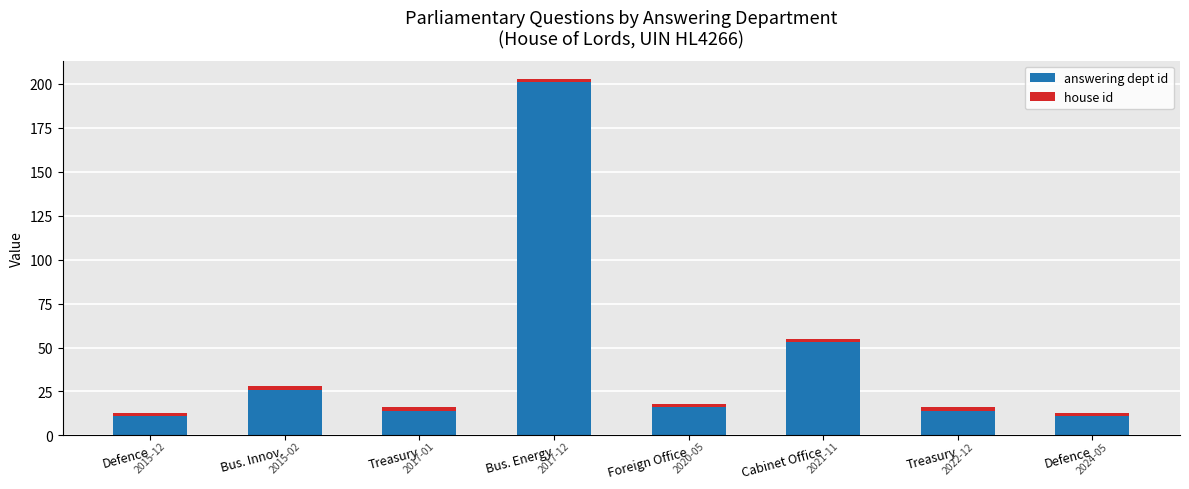

List the labels in order of answering dept id value, smallest first.

Defence, Defence, Treasury, Treasury, Foreign Office, Bus. Innov., Cabinet Office, Bus. Energy